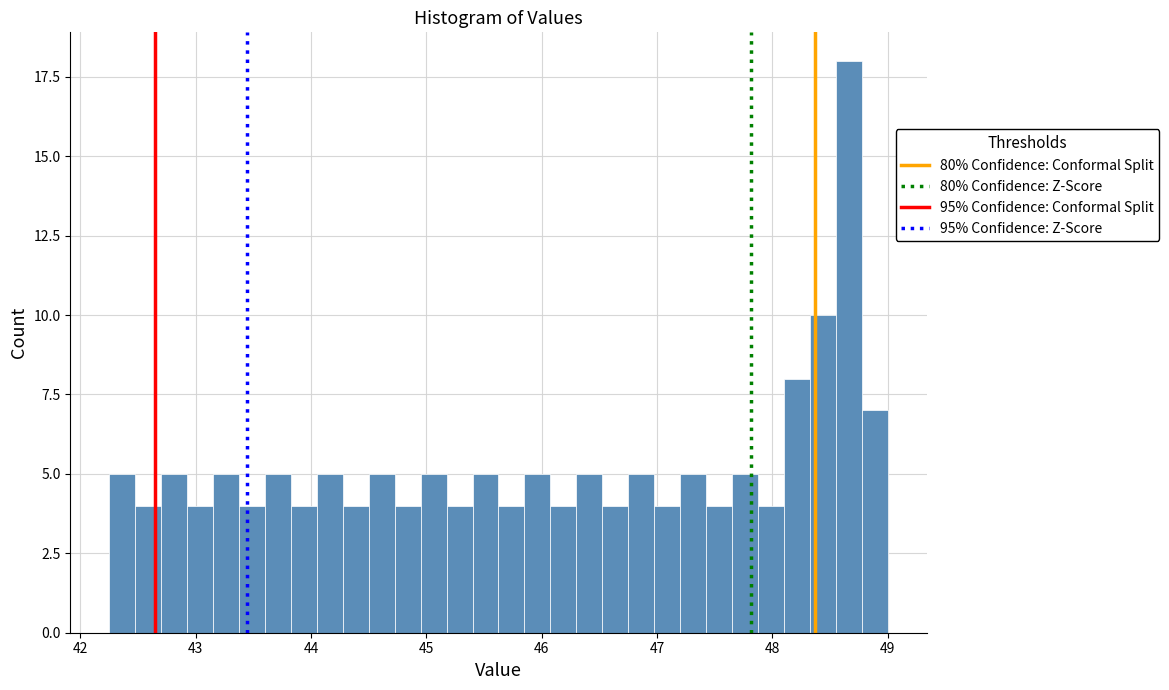

Read against the x-axis, roughly where is the centre of the tallest bar?

48.7